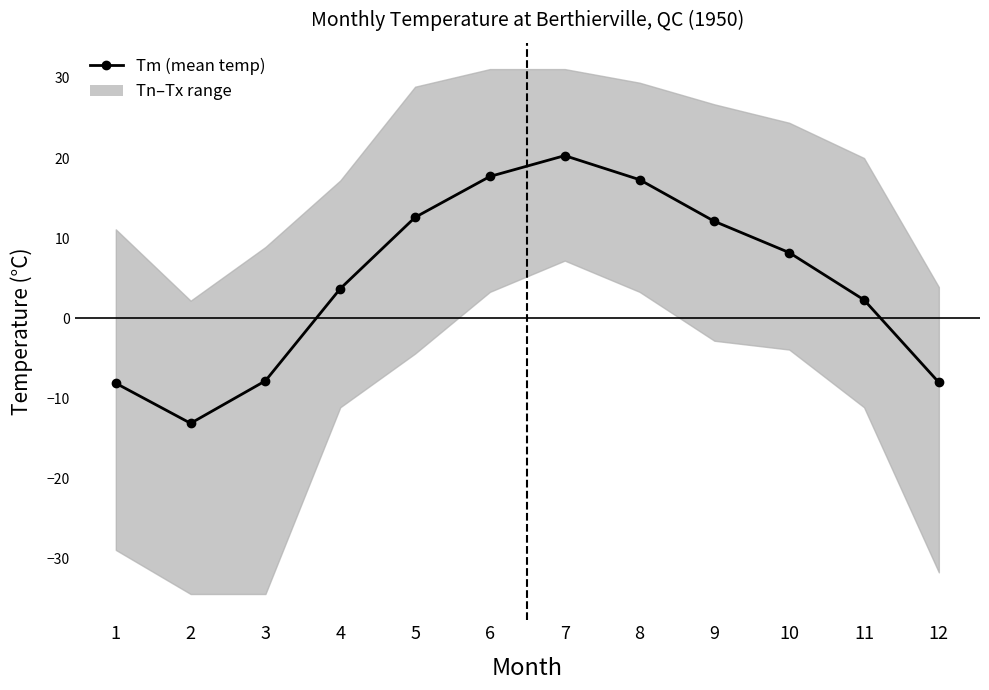

What is the change in value from 5 to 9?

-0.5